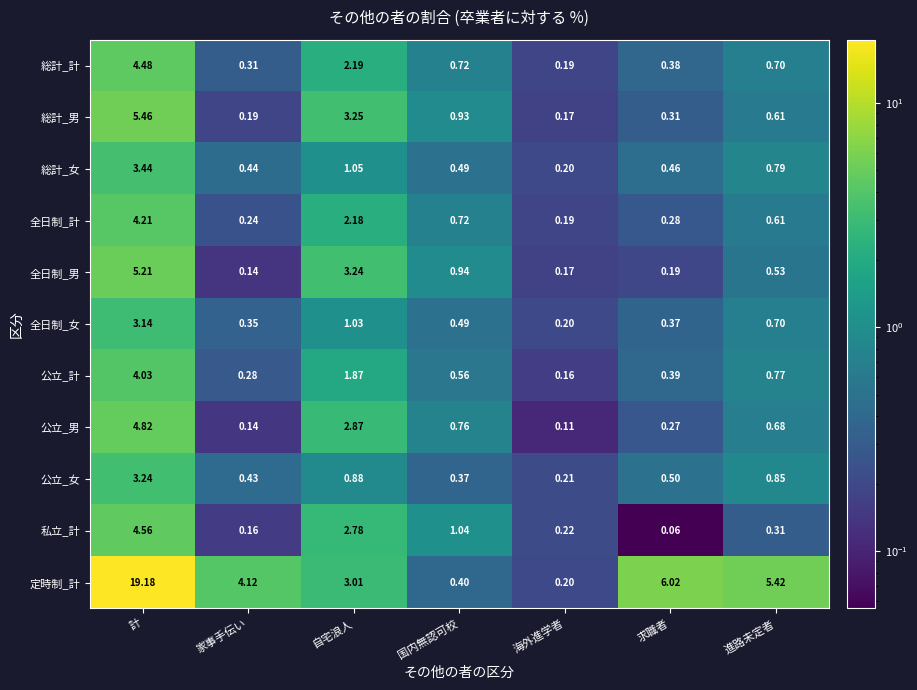

Between 家事手伝い and 自宅浪人, which series saw the biggest shift?

全日制_男